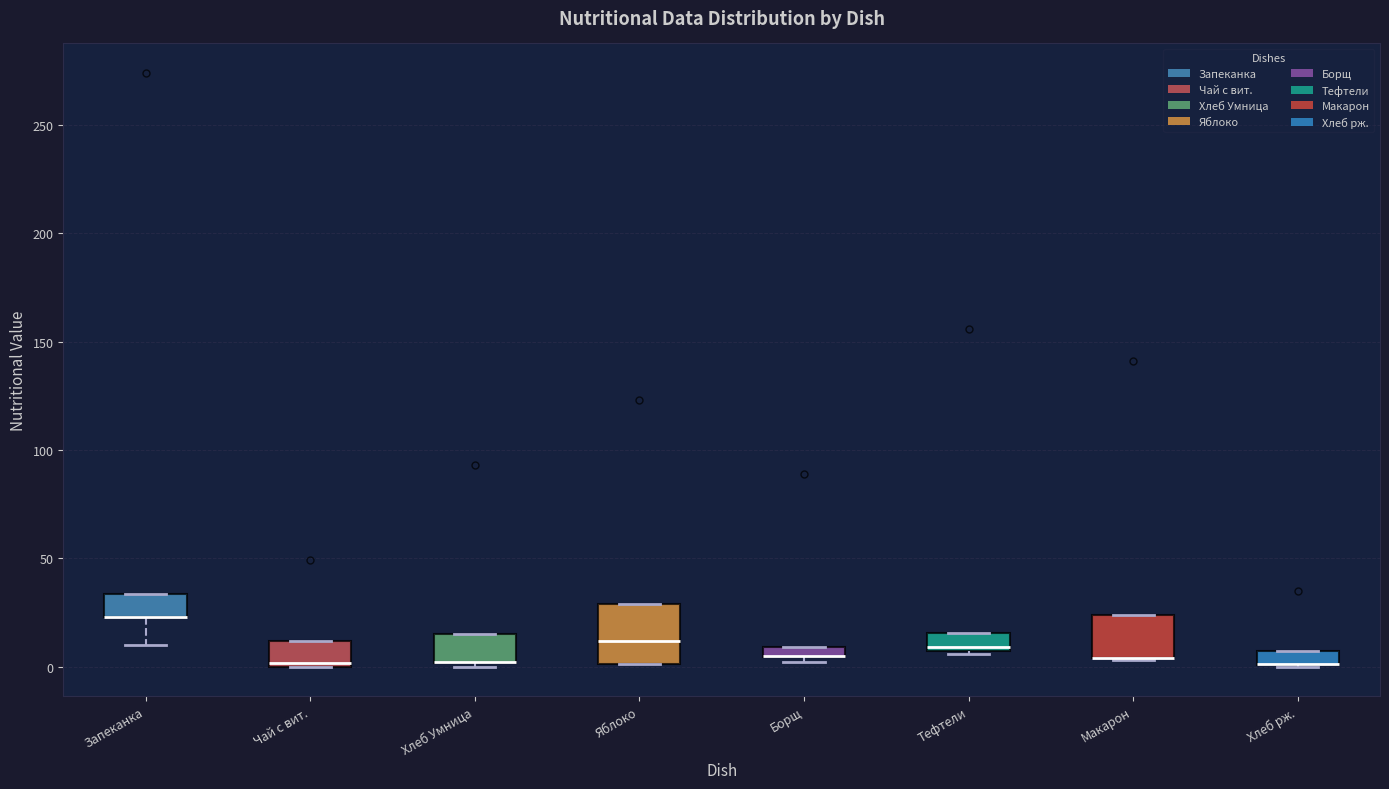

Where is the lower edge of the box for Тефтели on the y-axis? The values are not printed on the chart, so give them approximately, as read against the axis.

5